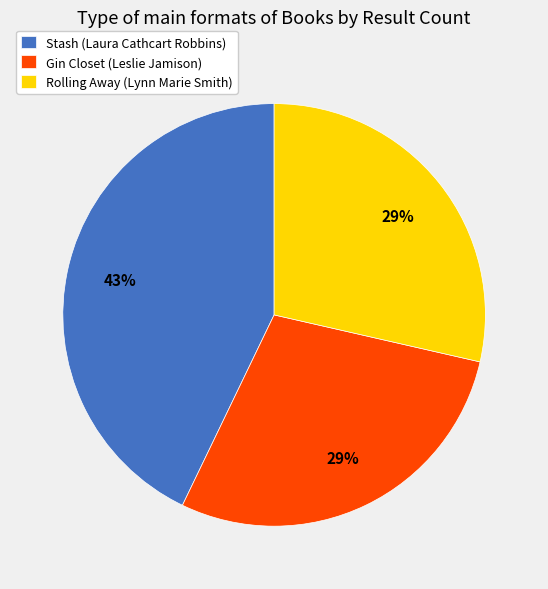

Count the number of slices in the pie.

3